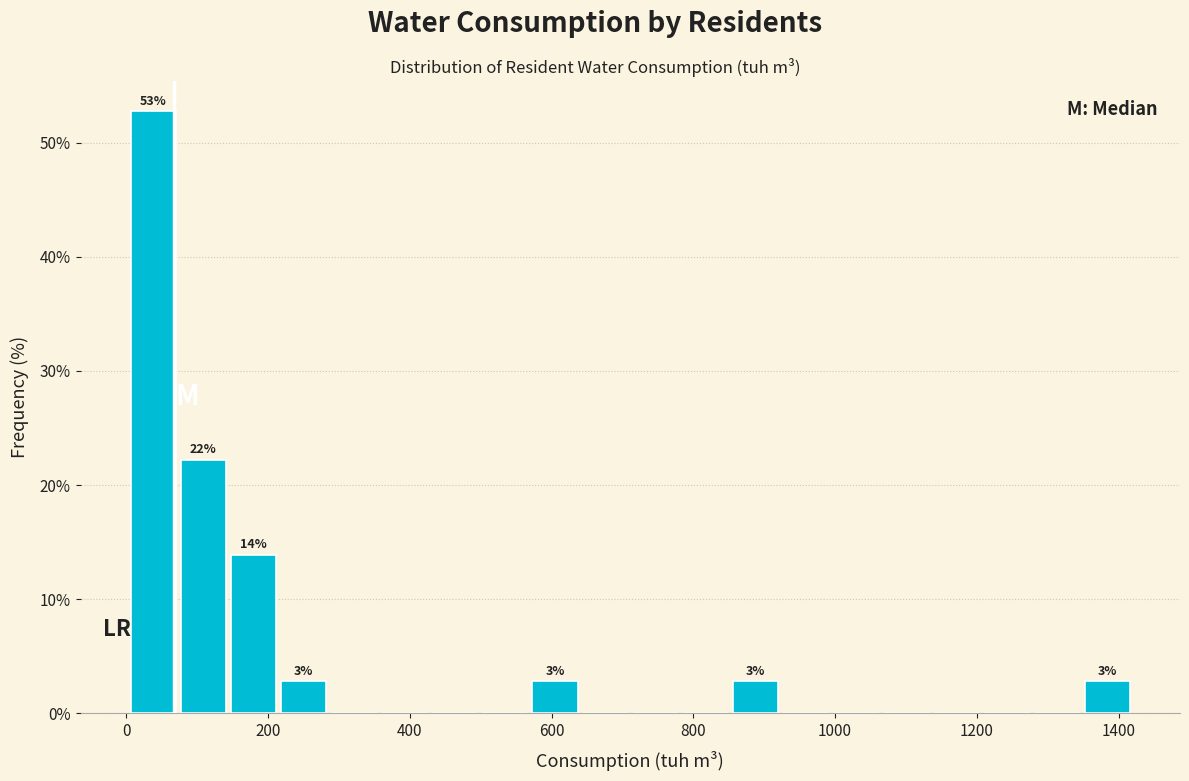

Around what value on the x-axis is the tallest bar? Give the approximate position of its centre, as read against the axis.

40